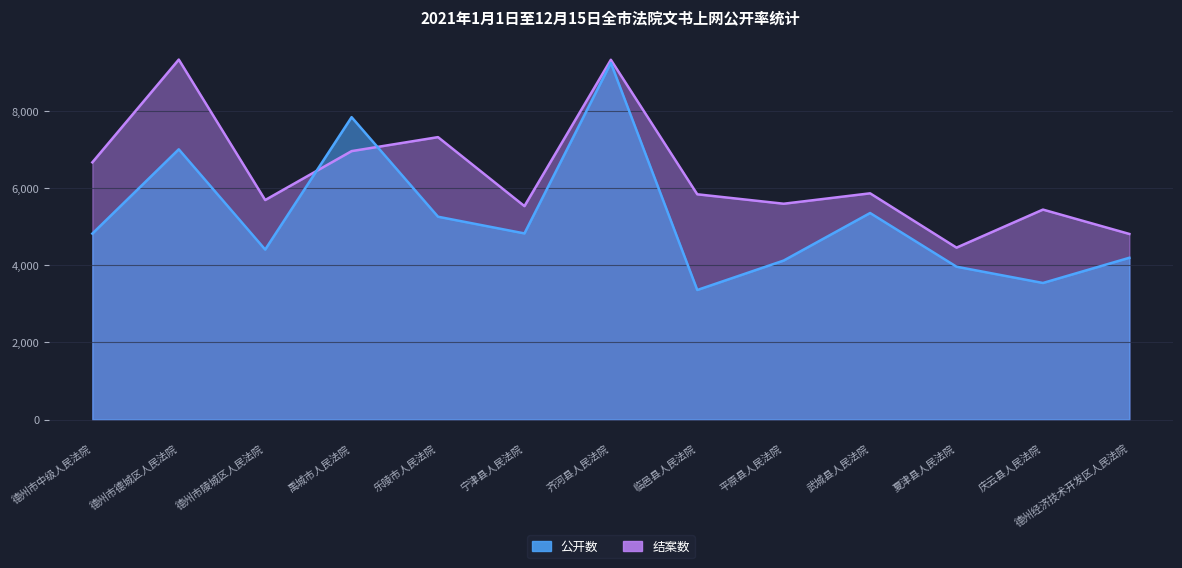

What is the value of the 公开数 point at the 1st from the left?

4824